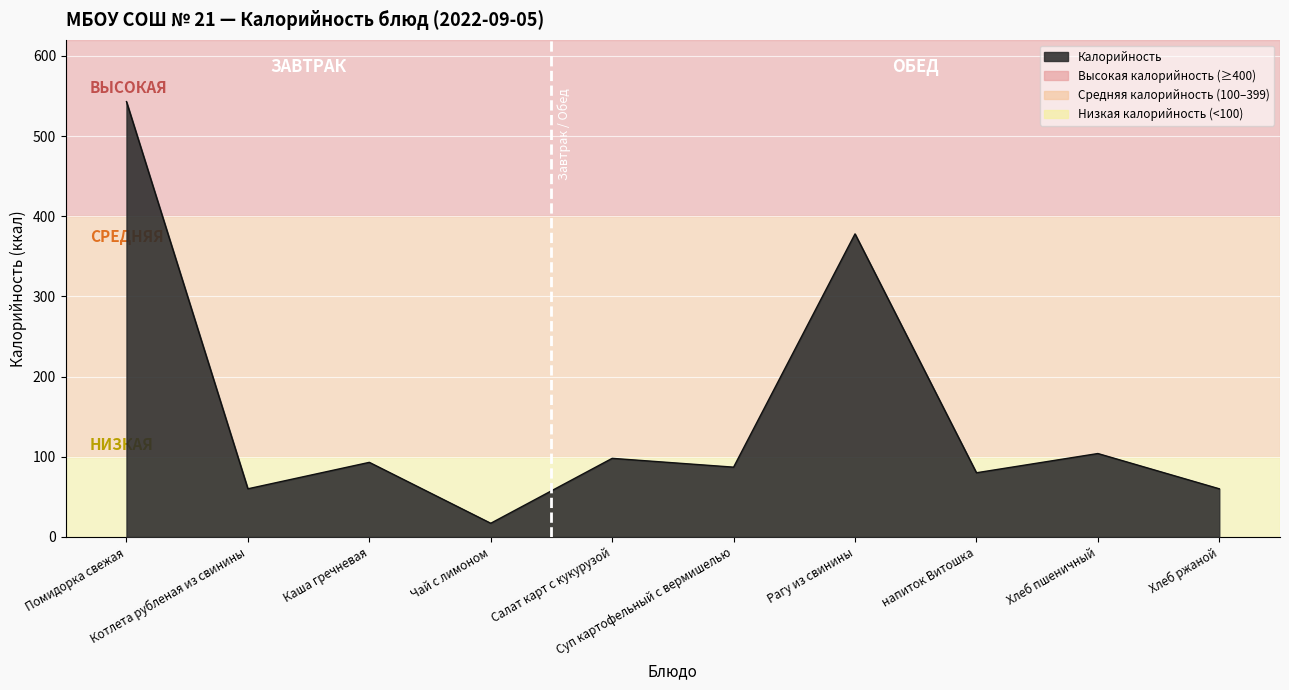

What is the difference between the maximum and minimum values?

526